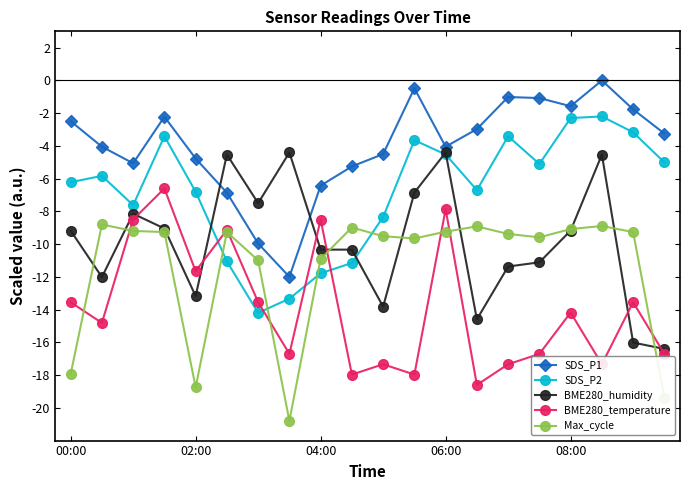

What is the value of the BME280_humidity point at the 5th from the left?

-13.2